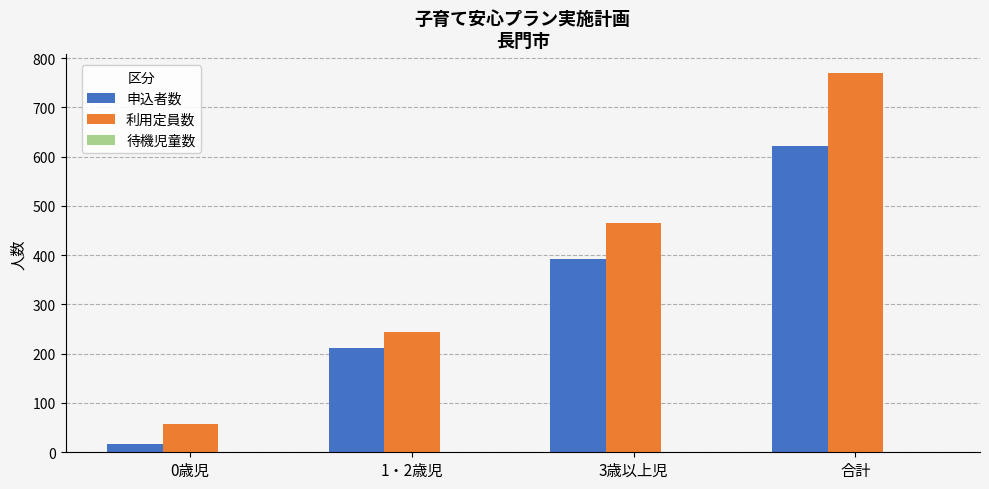

What is the difference between the maximum and second lowest values in the 申込者数 series?

409